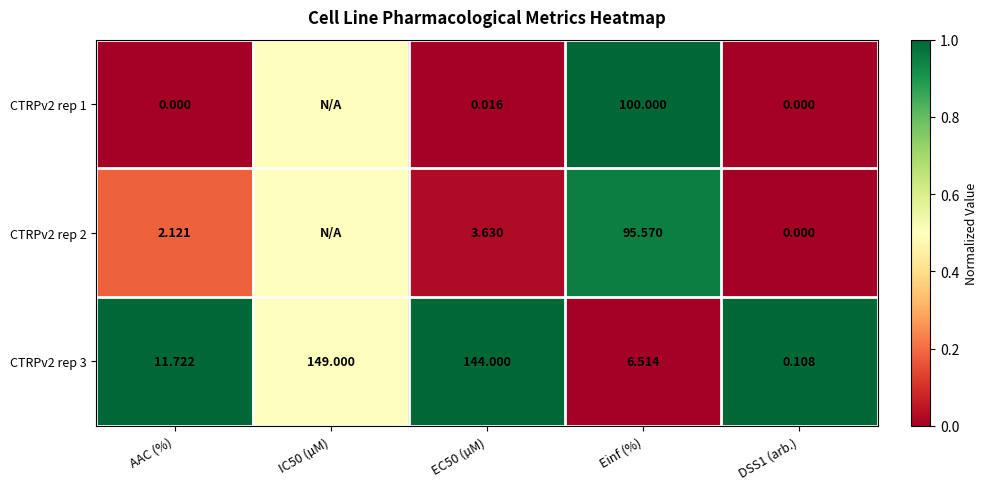

Is the value of CTRPv2 rep 2 at EC50 (µM) greater than the value of CTRPv2 rep 3 at EC50 (µM)?

No